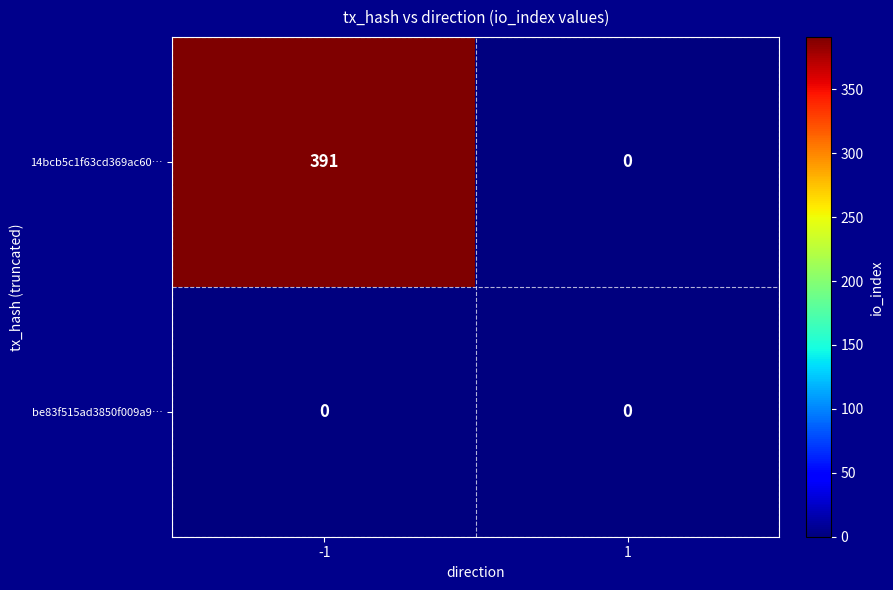

Which series changed the most between -1 and 1?

14bcb5c1f63cd369ac60…